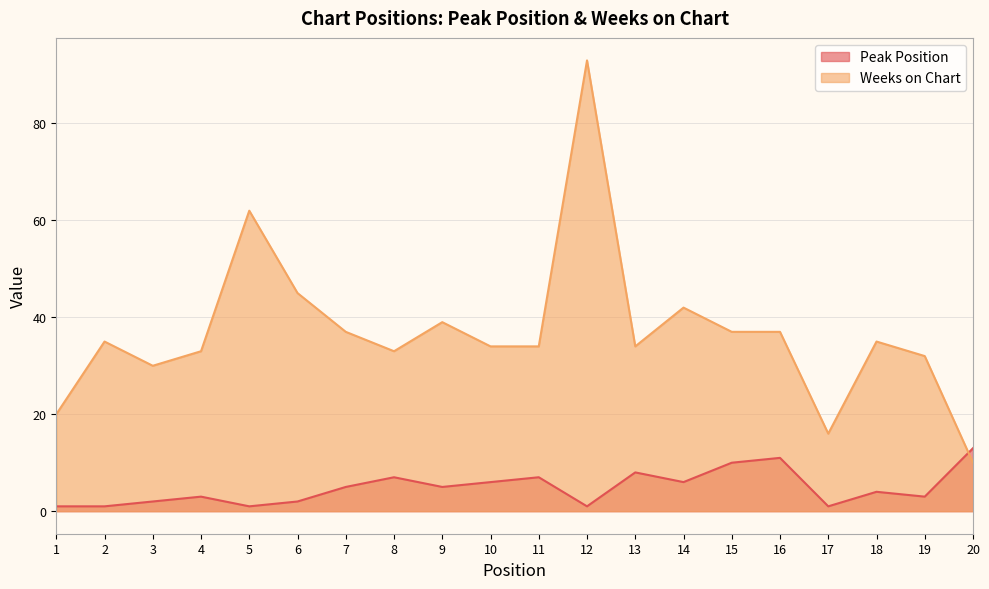

How many lines are shown in the chart?

2